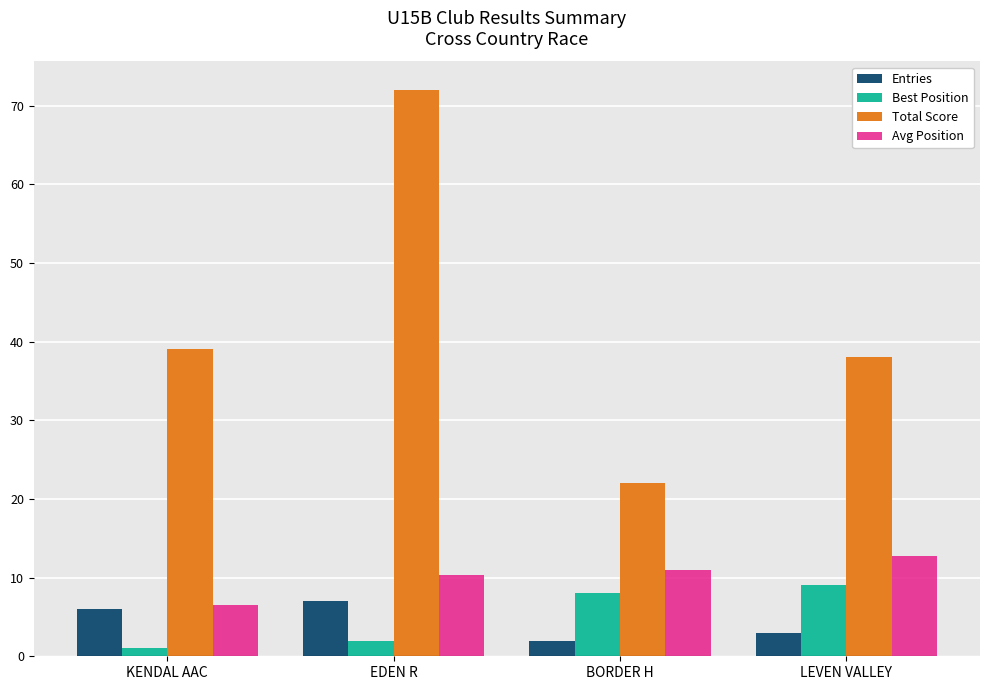

Reading left to right, list all the values displayed in this chart.

Entries: 6.0	7.0	2.0	3.0
Best Position: 1.0	2.0	8.0	9.0
Total Score: 39.0	72.0	22.0	38.0
Avg Position: 6.5	10.3	11.0	12.7